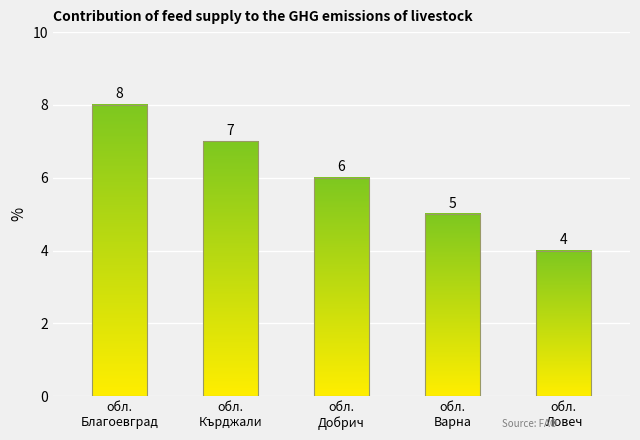

How many bars are there in total?

5